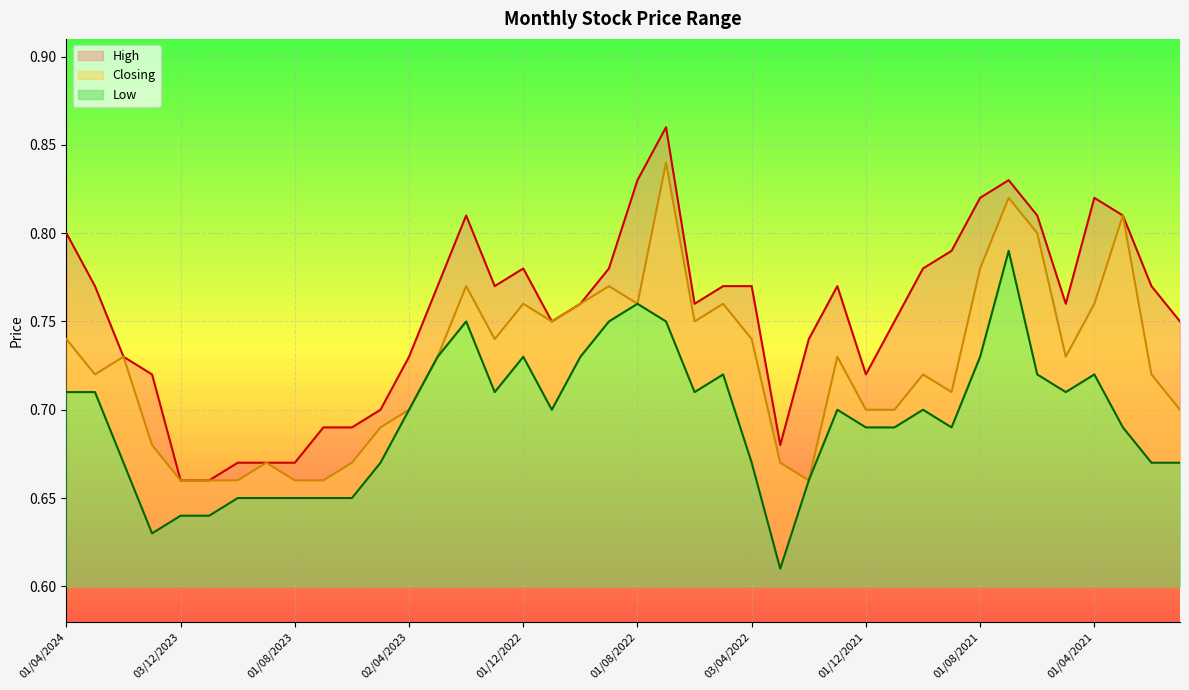

What is the average value of the Closing series?

0.7